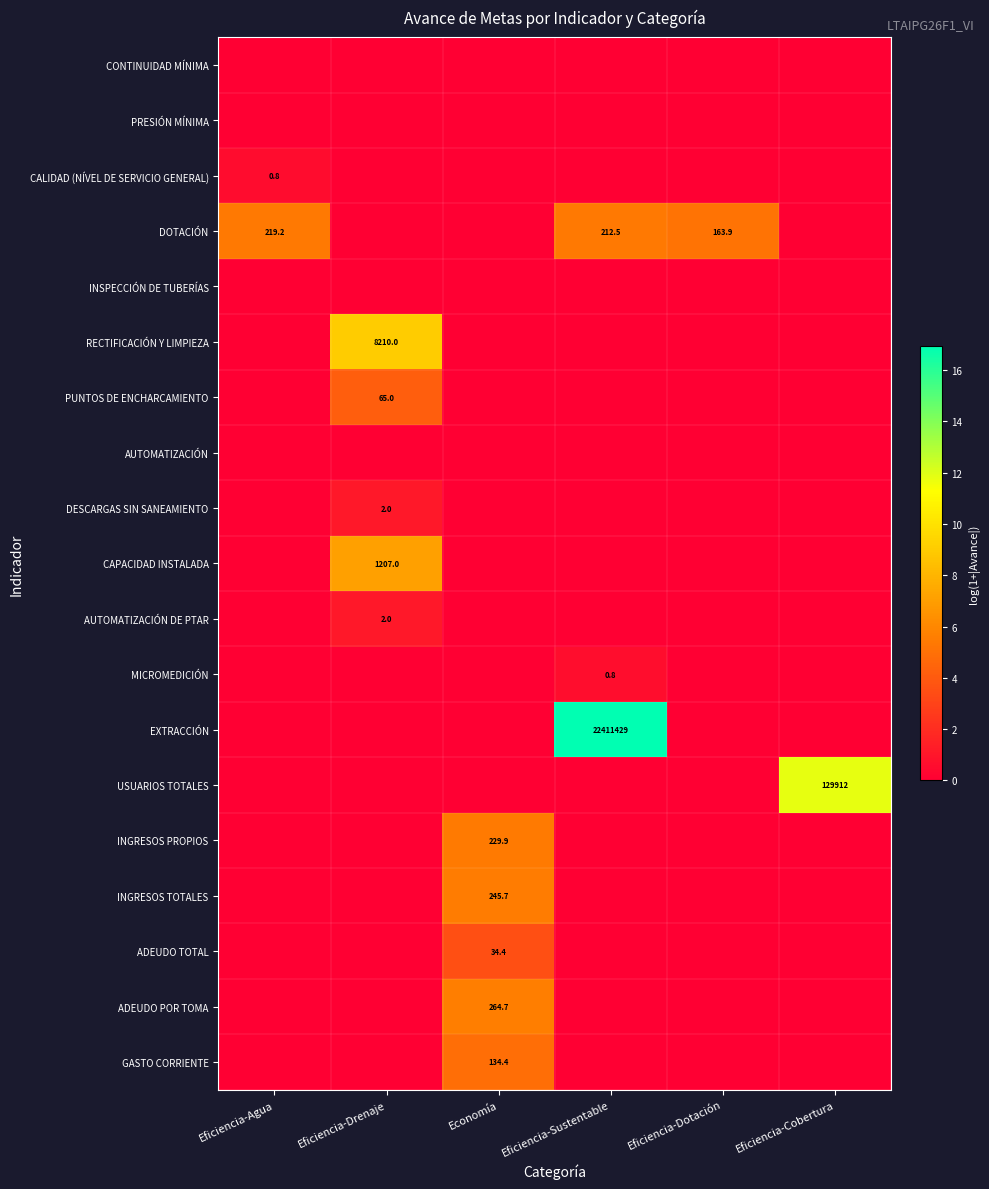

What is the difference between the highest and lowest values at Eficiencia-Drenaje?

9.0